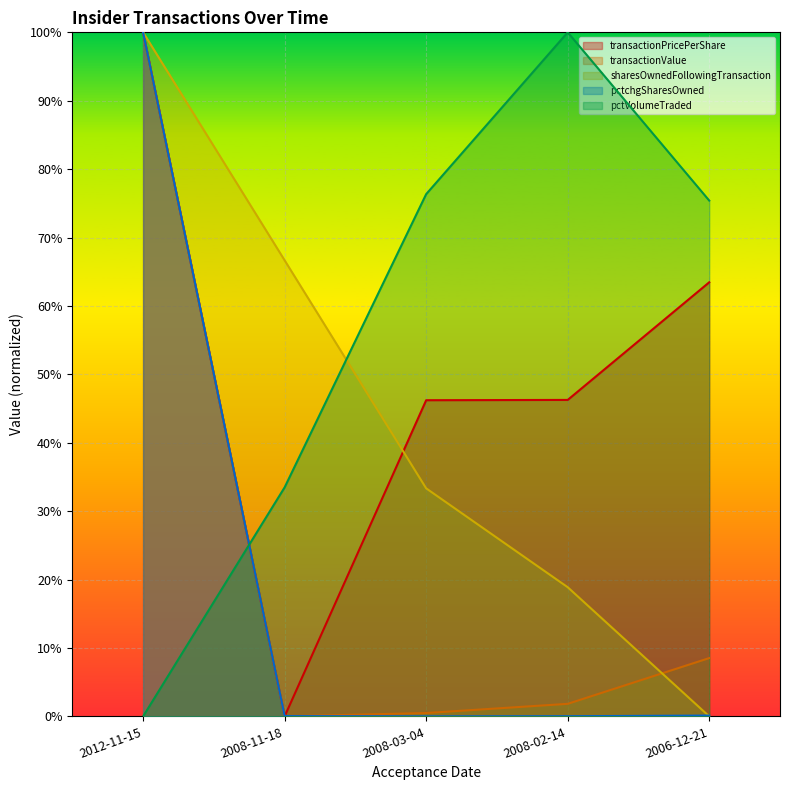

At how many categories does at least one series exceed 0?

5